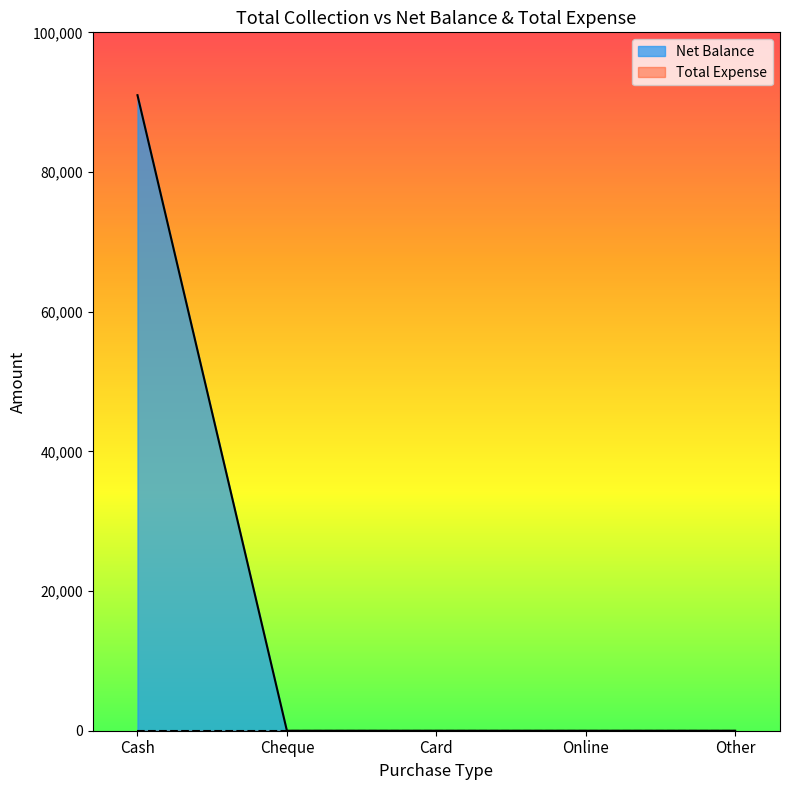

Which has a higher value, Cash or Card?

Cash